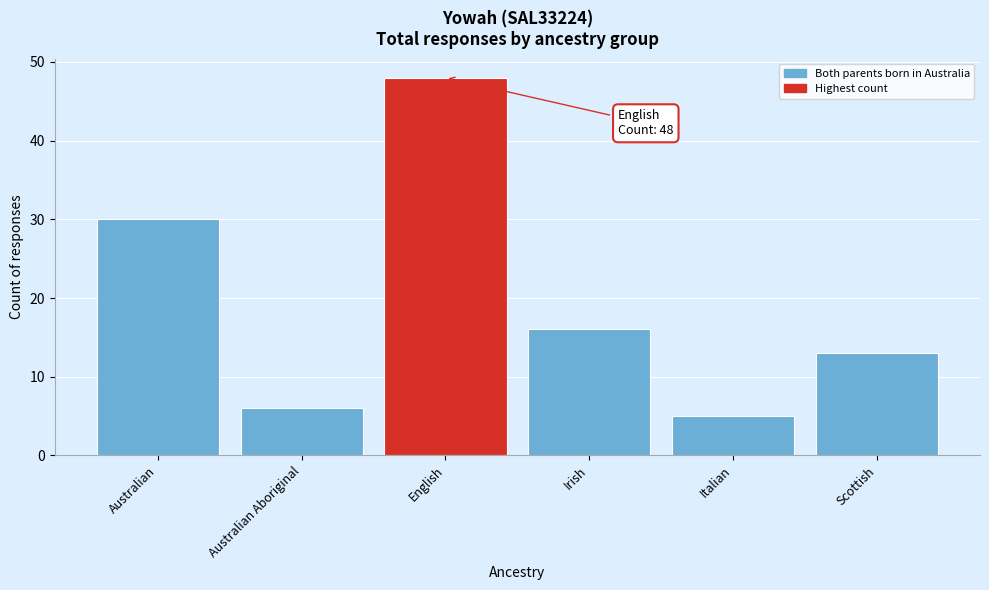

Reading left to right, transcribe all the data shown in this chart.

Australian=30	Australian Aboriginal=6	English=48	Irish=16	Italian=5	Scottish=13